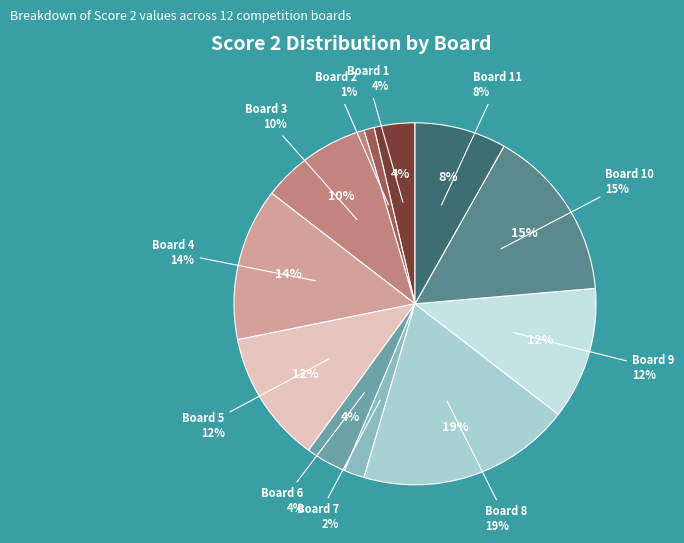

Which has a higher value, Board 10 or Board 1?

Board 10